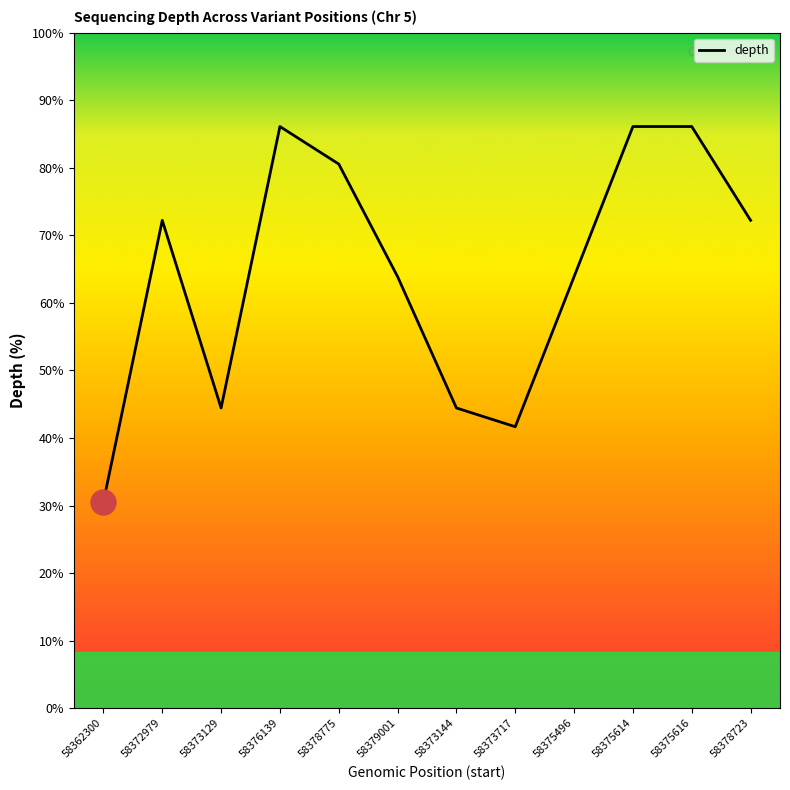

Reading right to left, what are all the values shown in this chart?

58378723=26	58375616=31	58375614=31	58375496=23	58373717=15	58373144=16	58379001=23	58378775=29	58376139=31	58373129=16	58372979=26	58362300=11